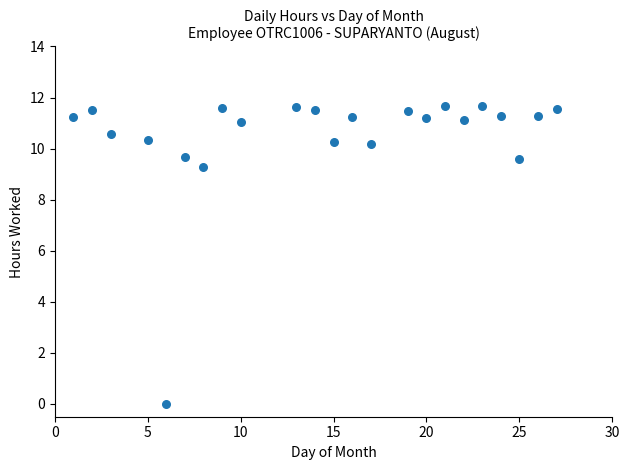

What Y value in the scatter plot is closest to 5?

9.3